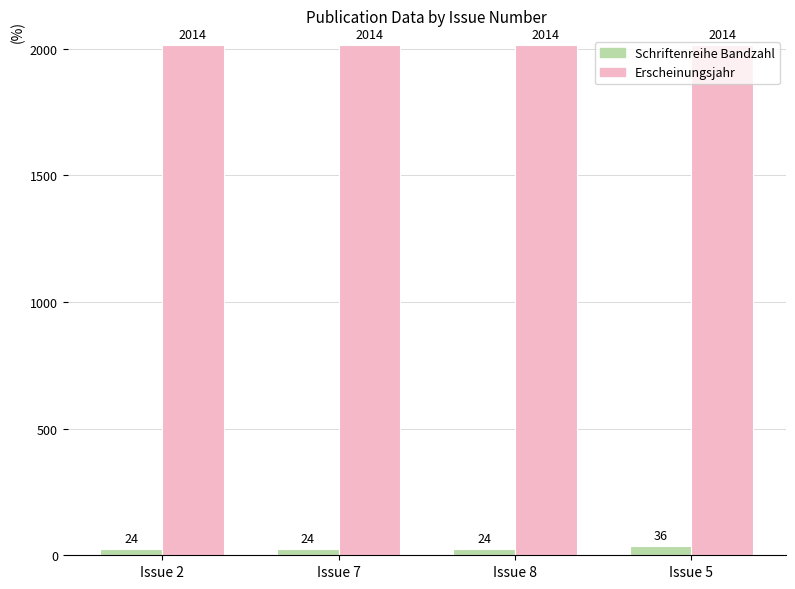

What is the label of the 1st bar from the left?

Issue 2